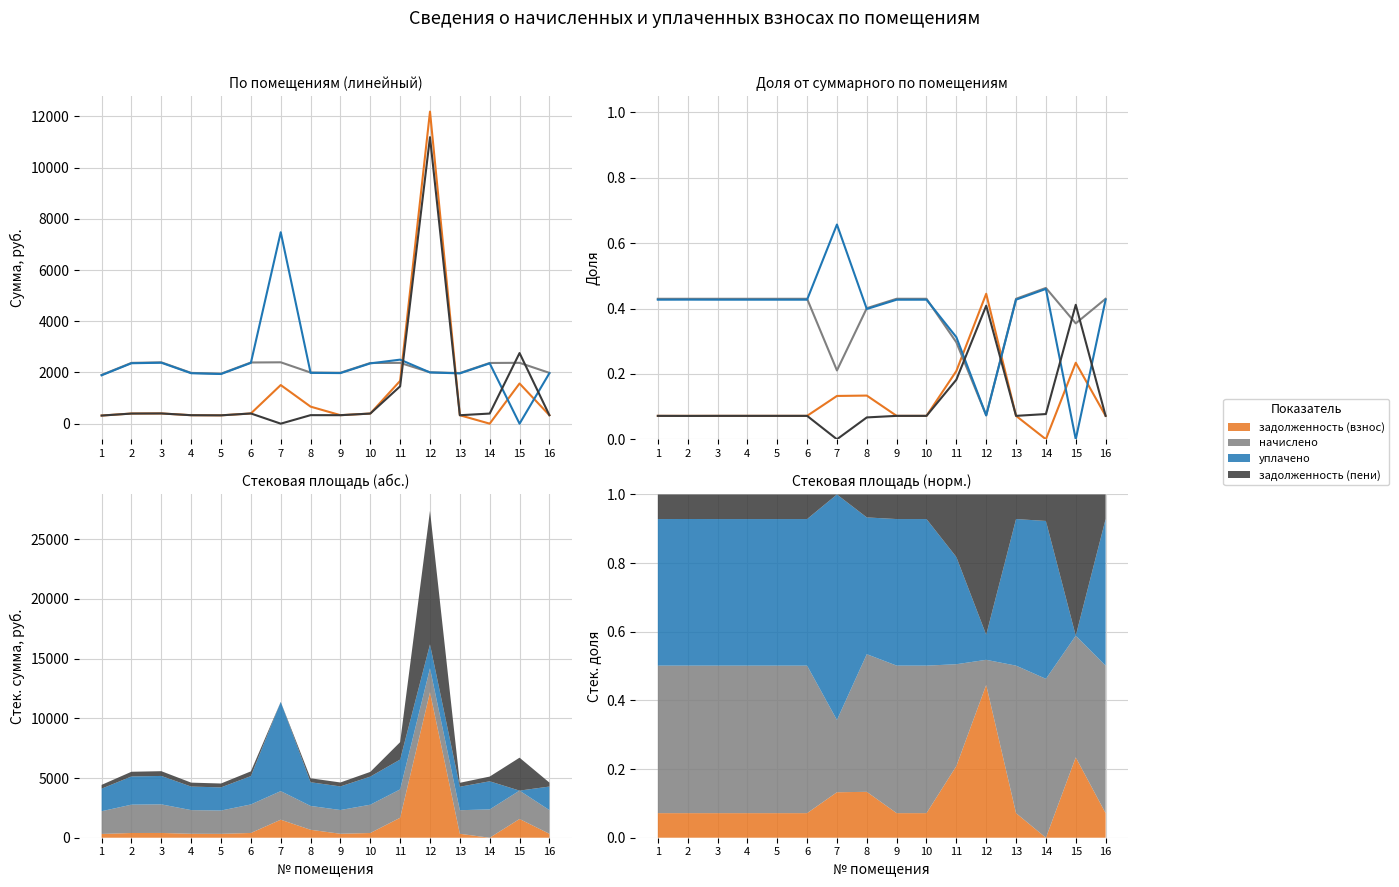

What is the difference between the уплачено values at 10 and 7?

0.2